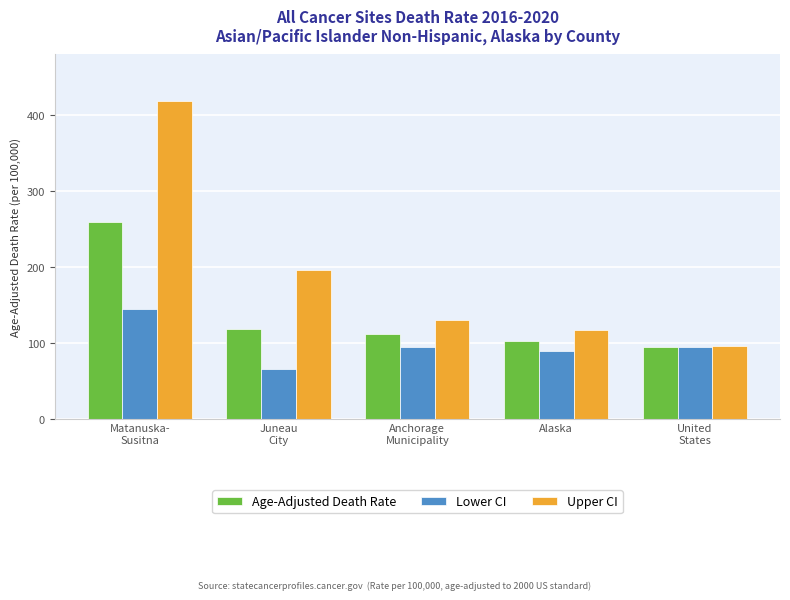

At which label does Age-Adjusted Death Rate reach its minimum?

United
States